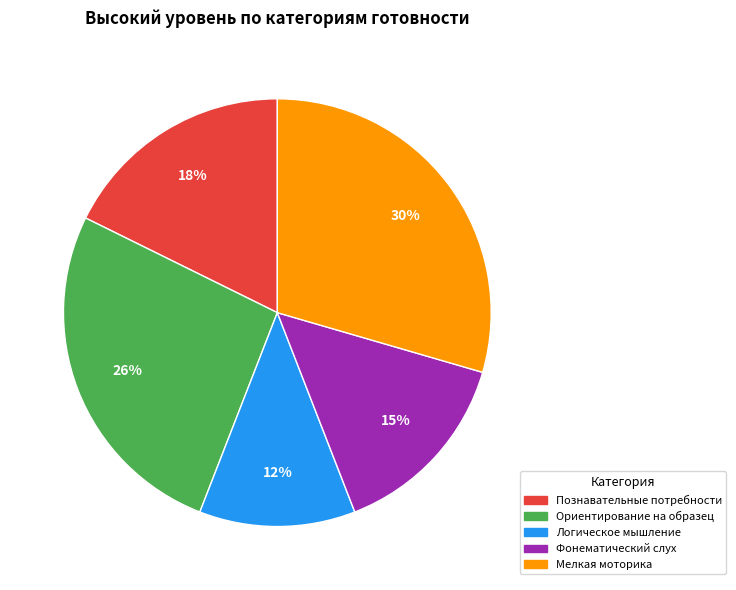

How many segments does this pie chart have?

5